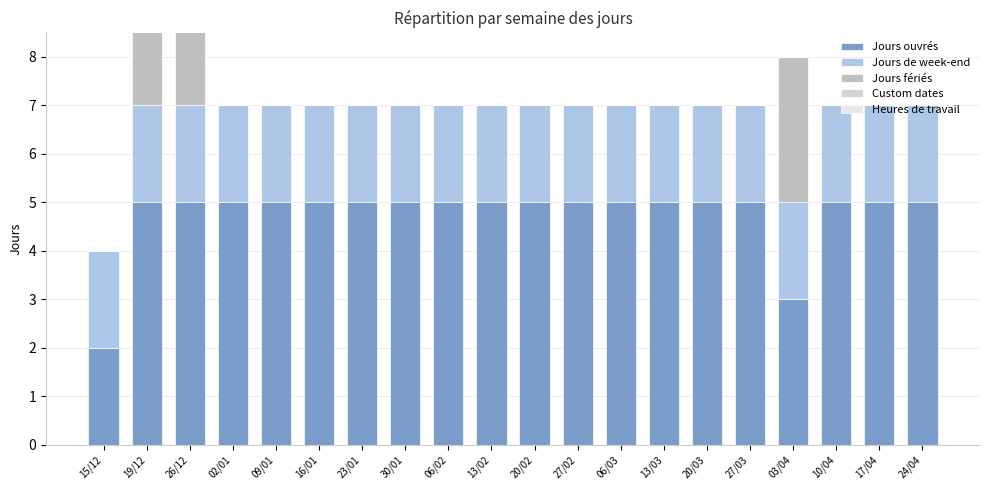

At how many categories does at least one series exceed 0?

20